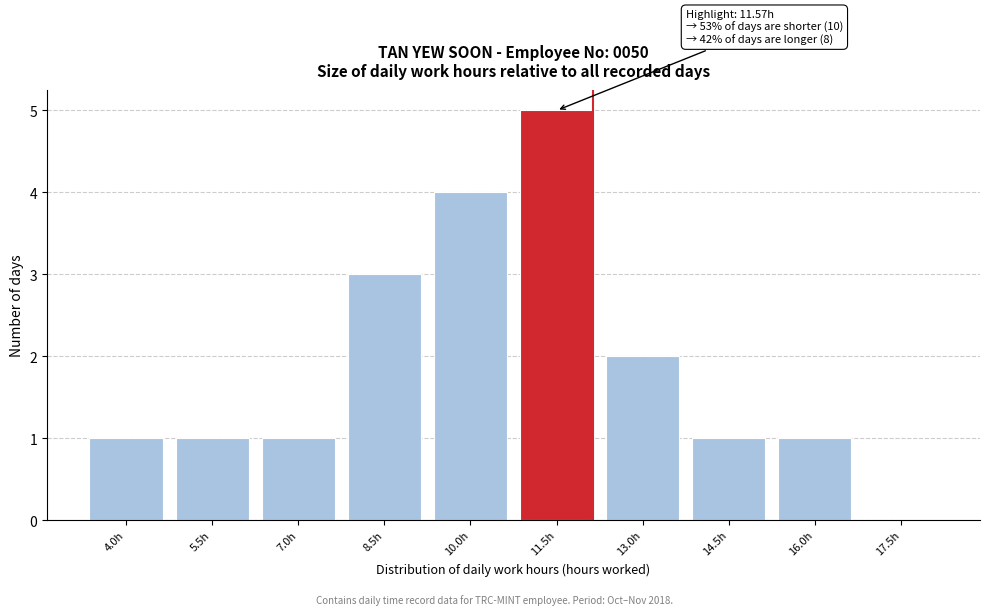

Reading right to left, list all the values displayed in this chart.

17.5h=0	16.0h=1	14.5h=1	13.0h=2	11.5h=5	10.0h=4	8.5h=3	7.0h=1	5.5h=1	4.0h=1